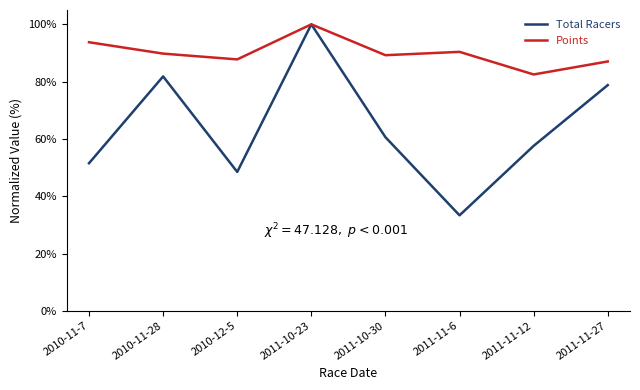

How many series are shown in this chart?

2